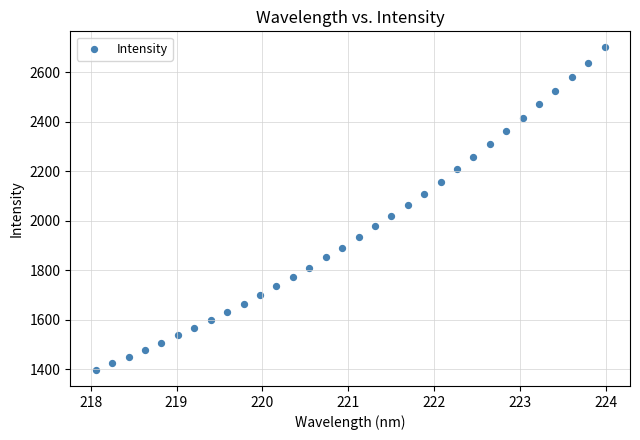

What is the range of X values (max minus min)?

5.9